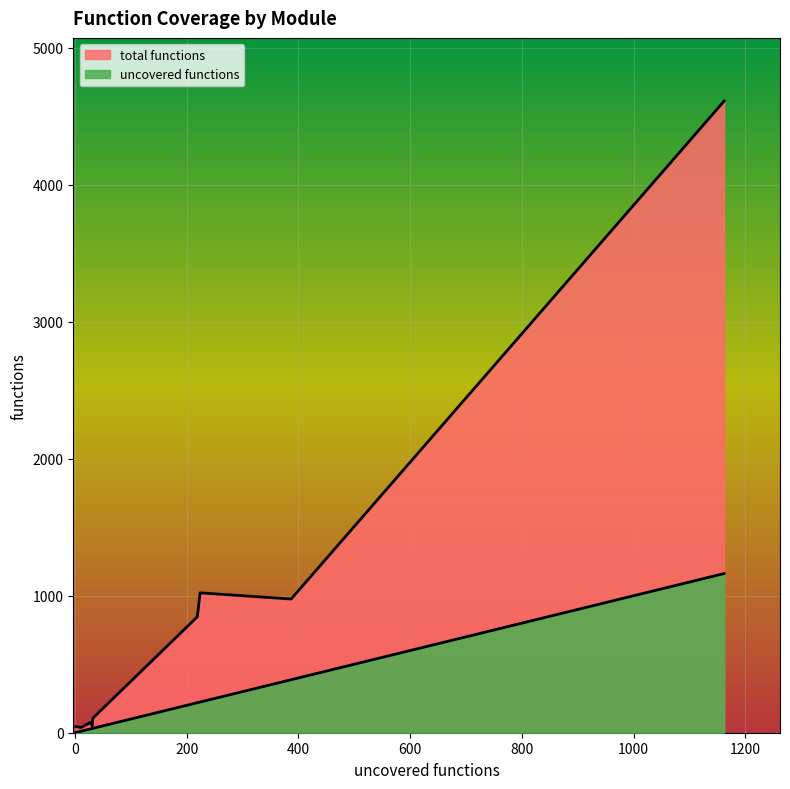

Rank the categories by total functions value from highest to lowest.

core, MMgc, nanojit, generated, vmbase, platform, AVMPI, VMPI, extensions